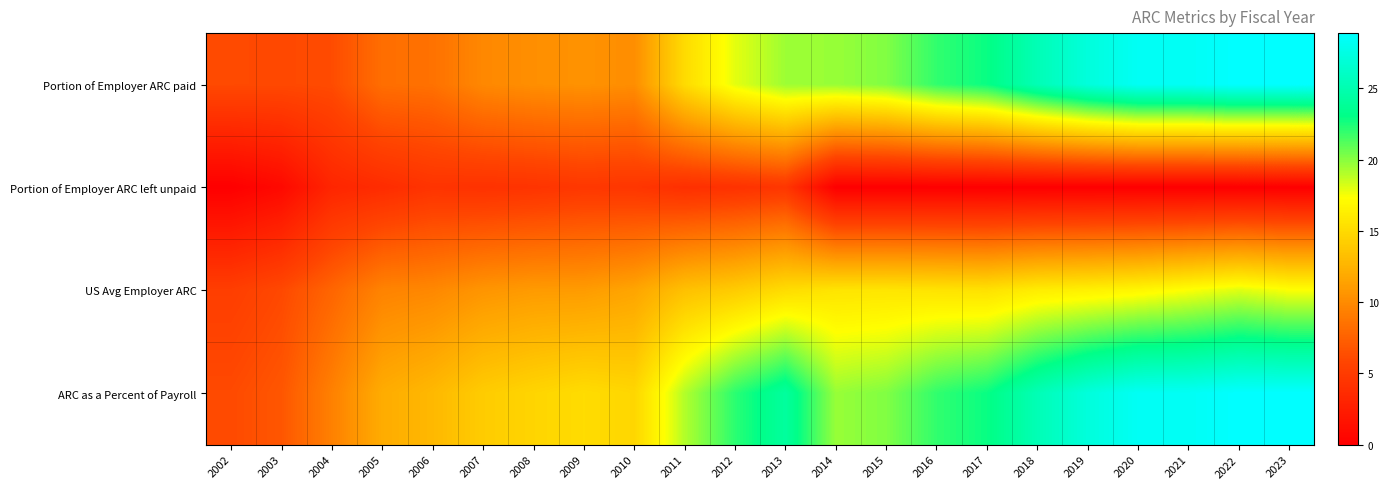

How many data points does each series have?

22